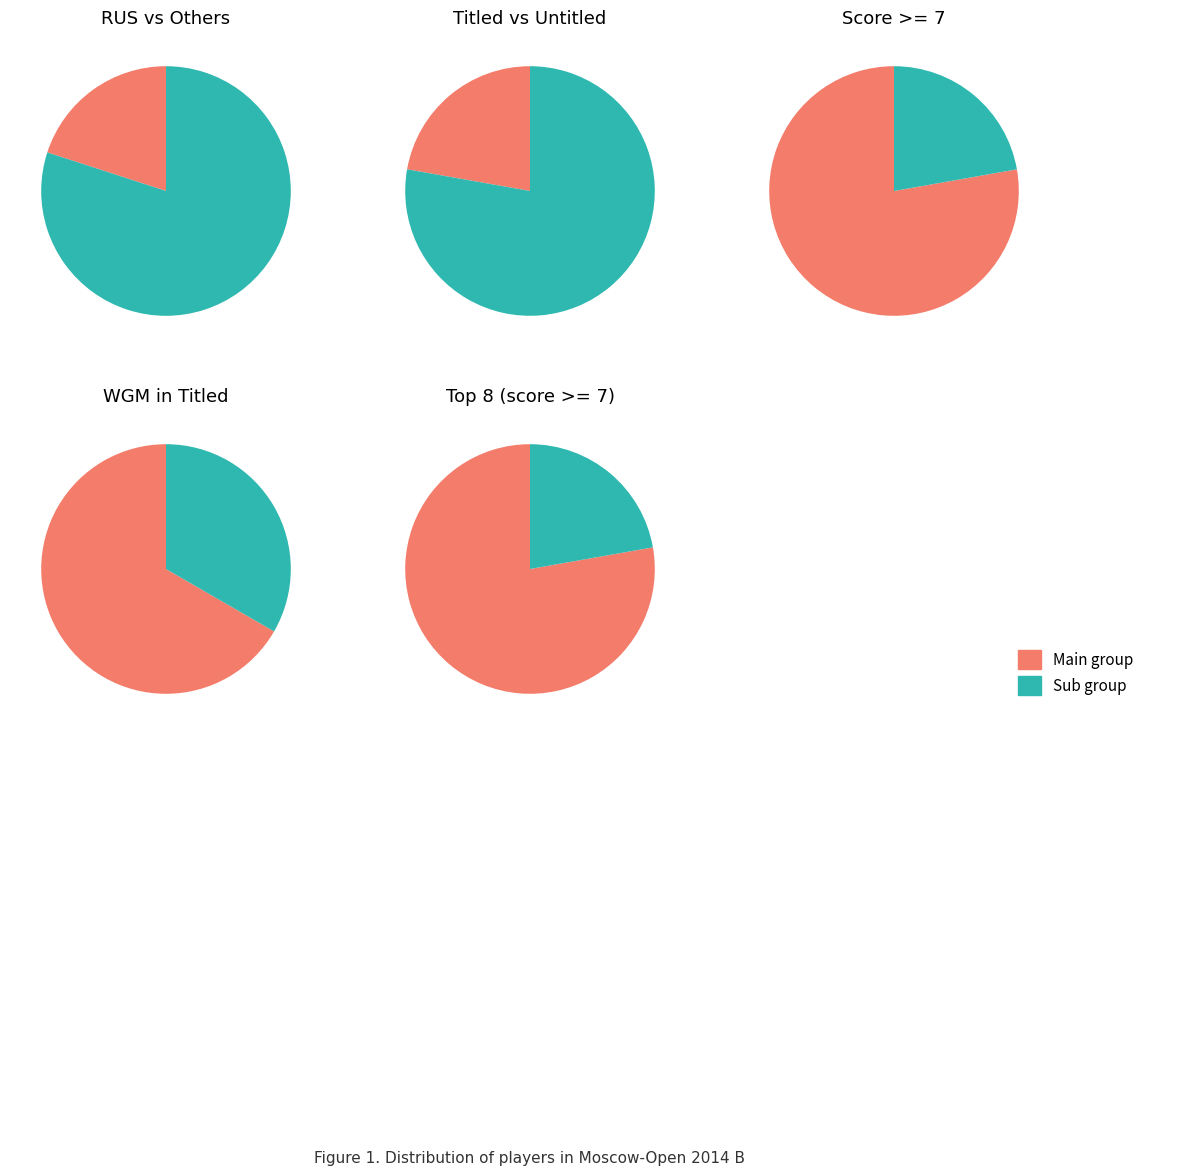

What percentage is the 7.0 slice, to the nearest percent?

19%